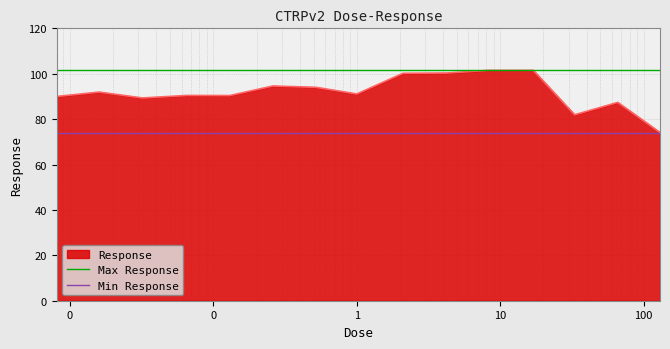

What is the average value of the Min Response series?

74.1